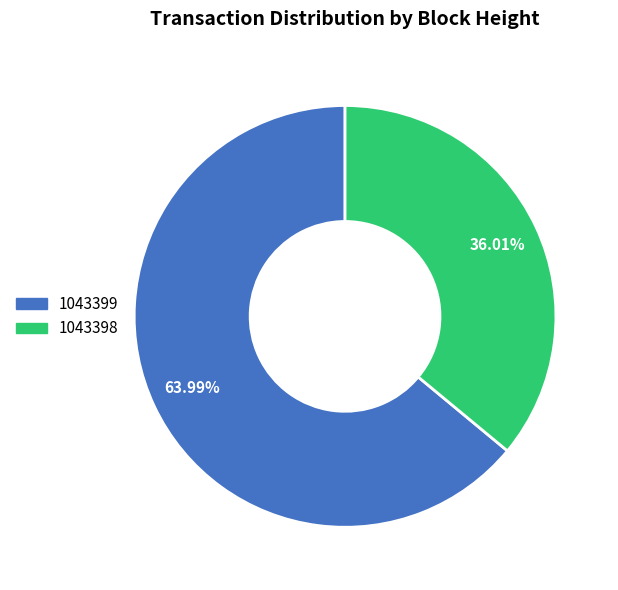

How many slices are in this pie chart?

2